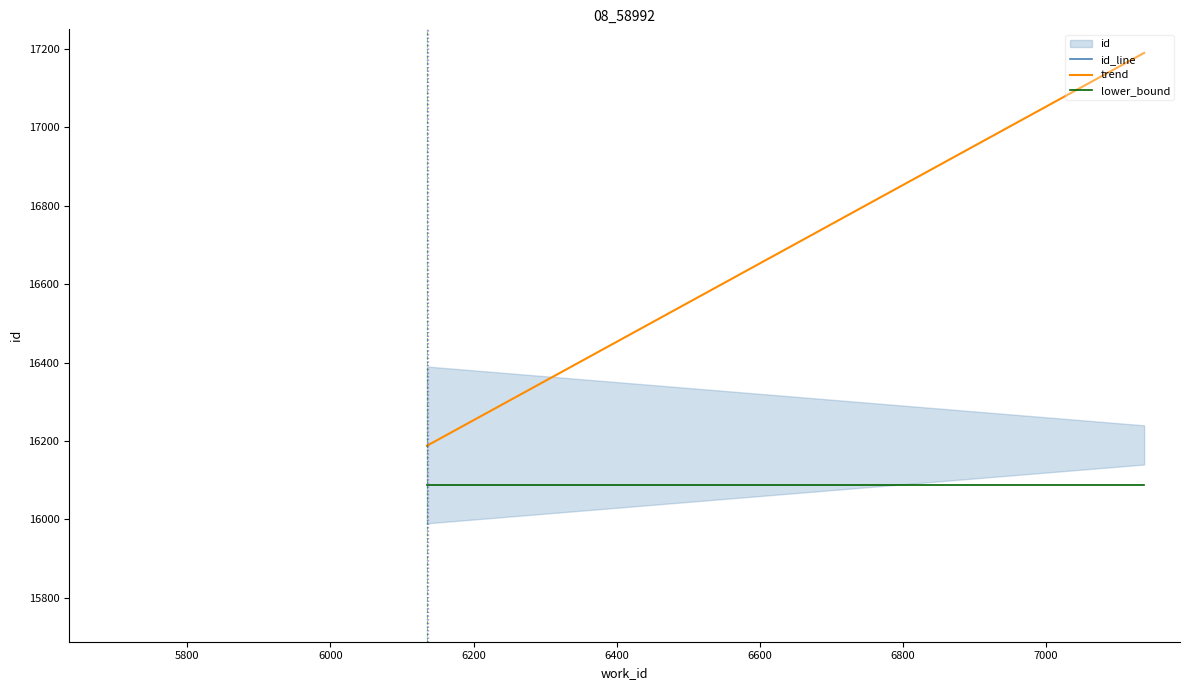

The value at 6135 is 16188. True or false?

True